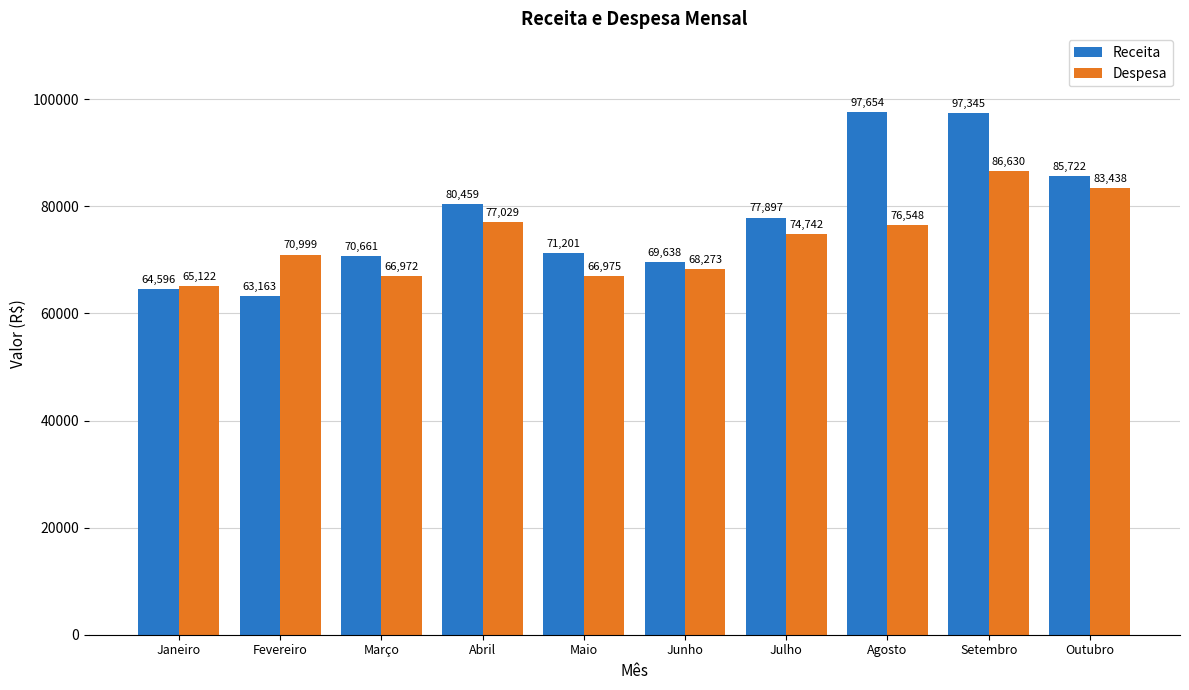

Which series has the largest total across all categories?

Receita